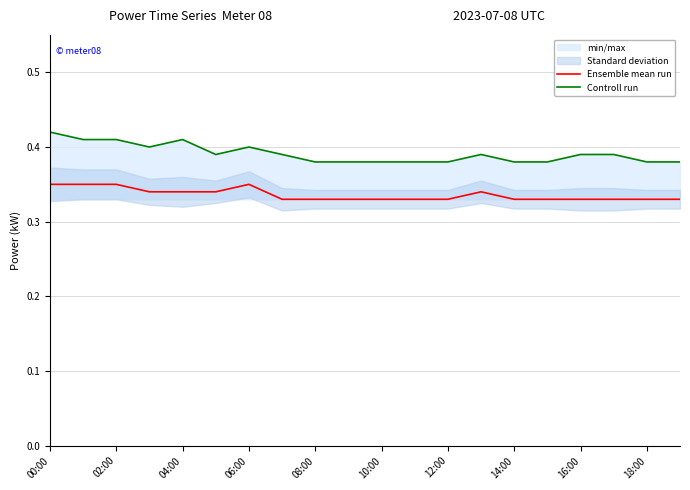

The Ensemble mean run series shows 0.2 at 06:00. True or false?

False